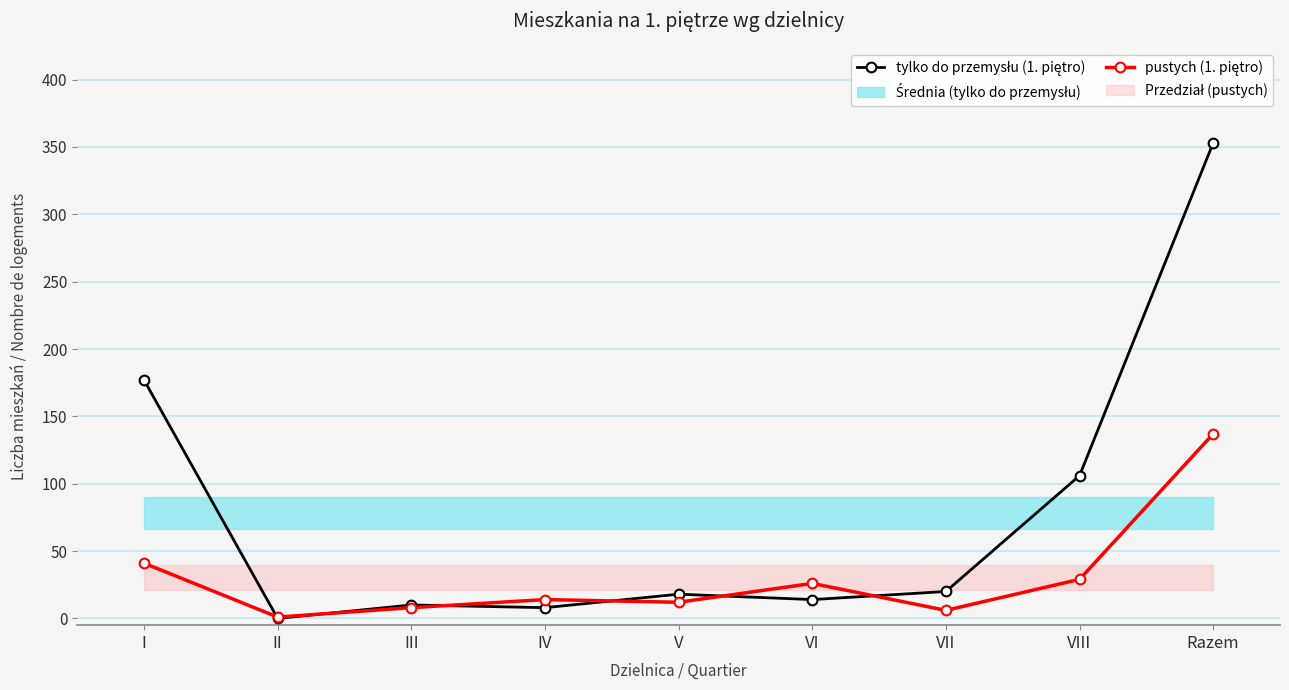

In pustych (1. piętro), how many points are higher than both neighbors (excluding endpoints)?

2